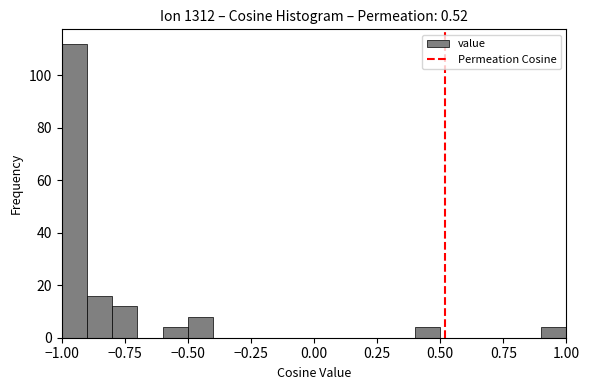

Around what value on the x-axis is the tallest bar? Give the approximate position of its centre, as read against the axis.

-0.95